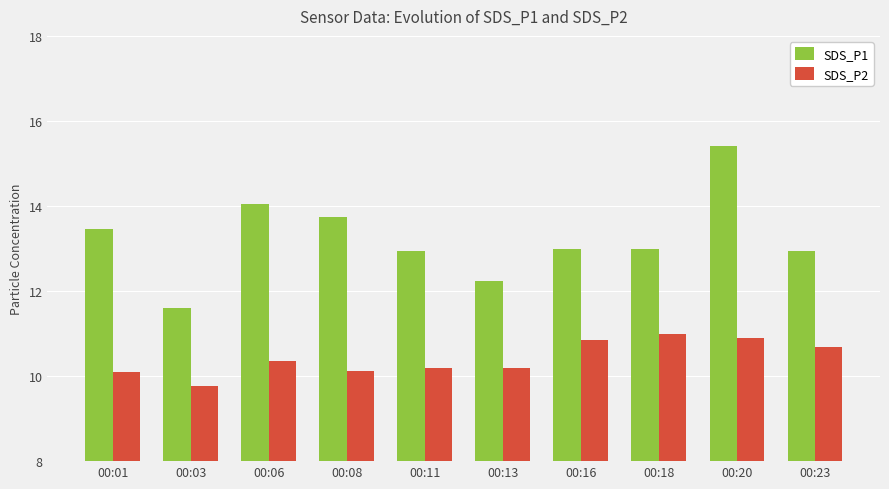

List the series in order of their peak value, lowest first.

SDS_P2, SDS_P1